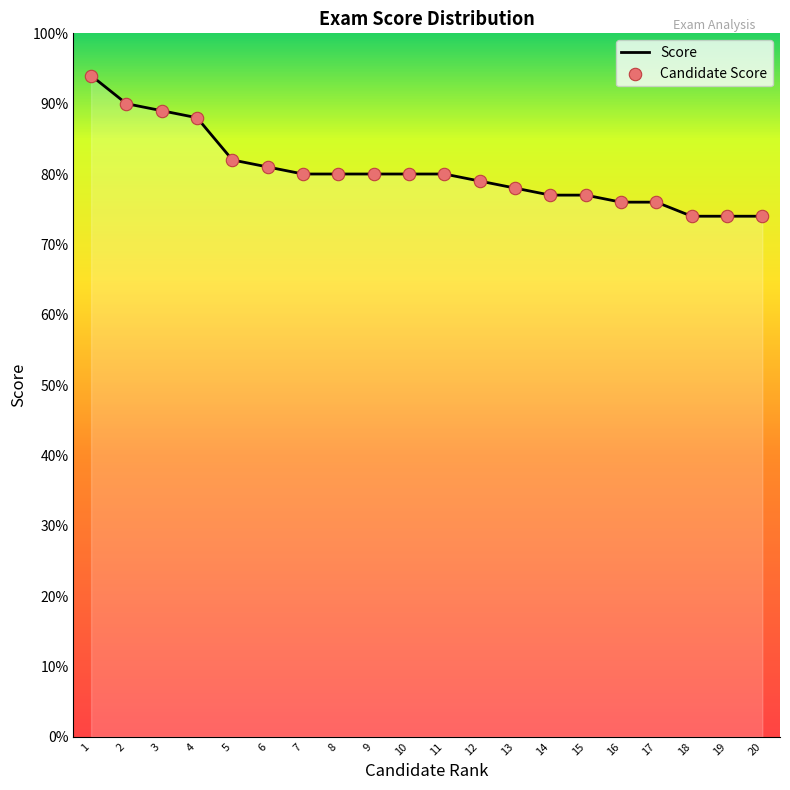

The value at 8 is 140. True or false?

False